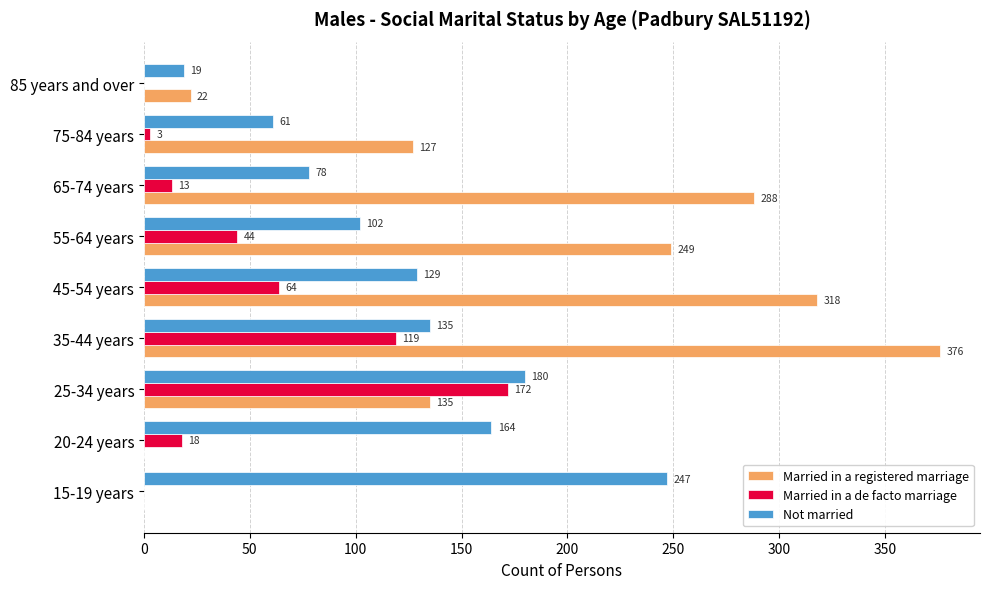

What is the sum of all Not married values?

1115